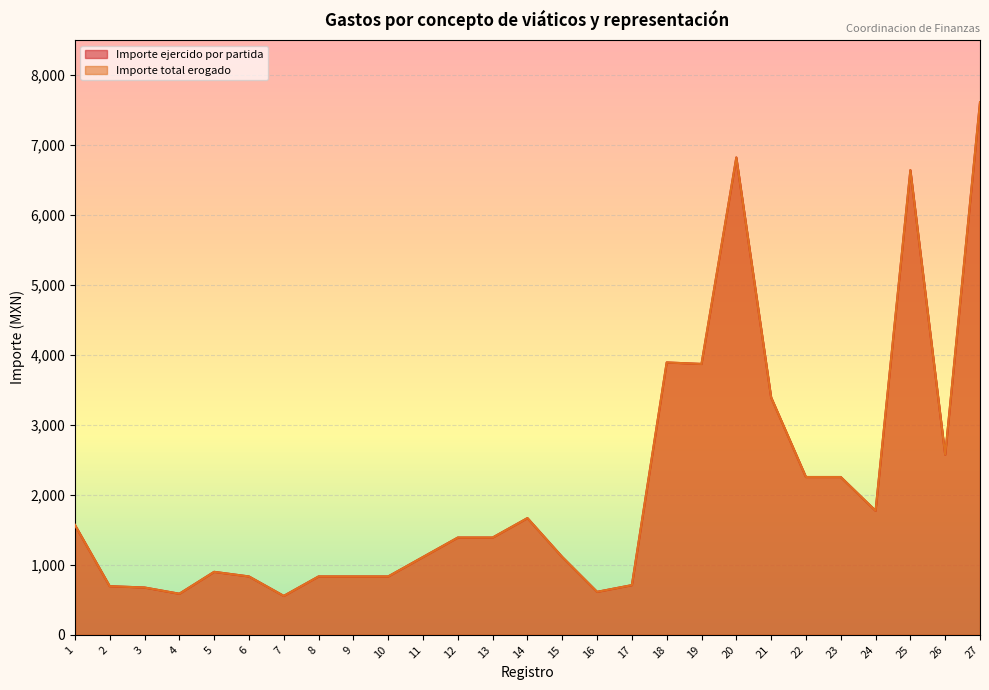

True or false: Importe ejercido por partida has a value of 7611.0 at 27.

True